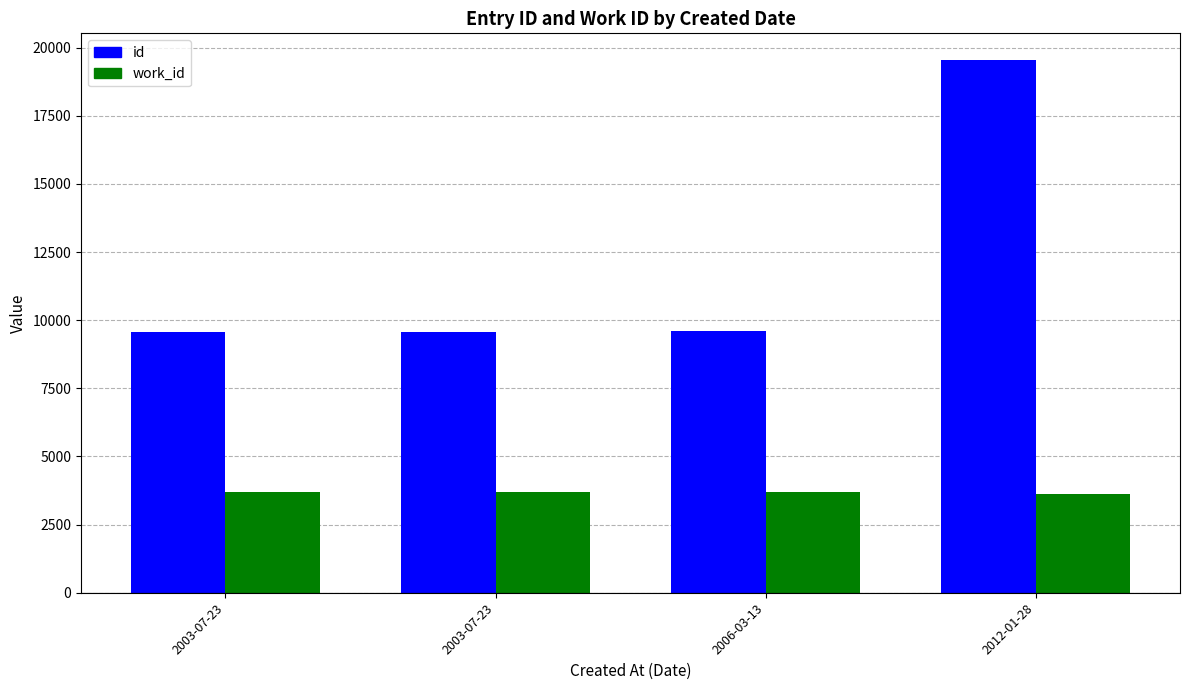

Reading left to right, list all the values displayed in this chart.

id: 9583	9585	9607	19548
work_id: 3700	3700	3714	3626